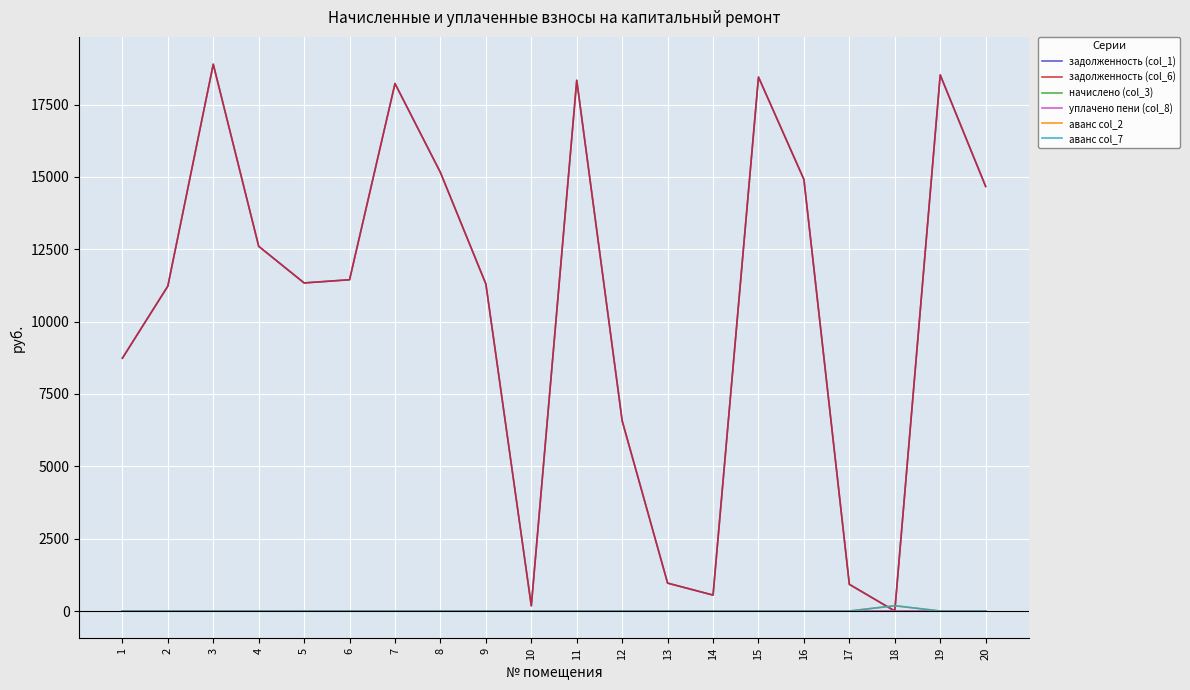

Which category has the highest value across all series?

3